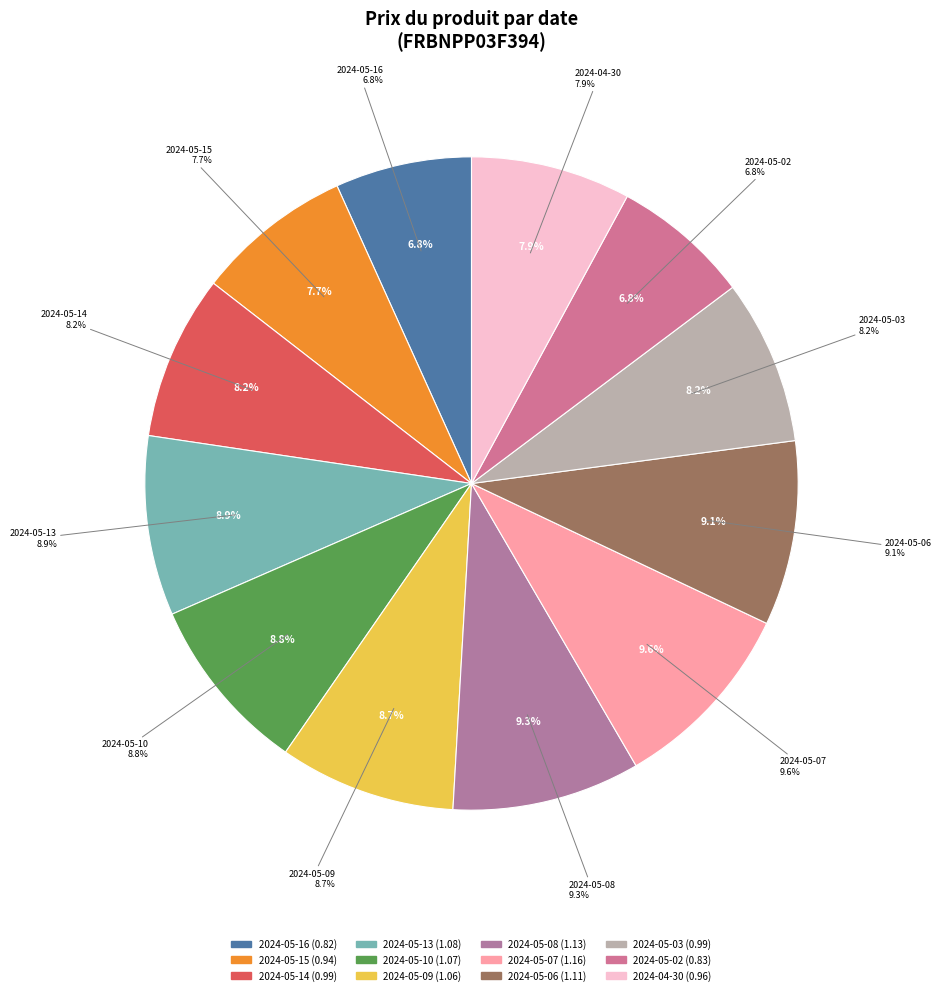

True or false: 2024-05-09 accounts for 18% of the total.

False